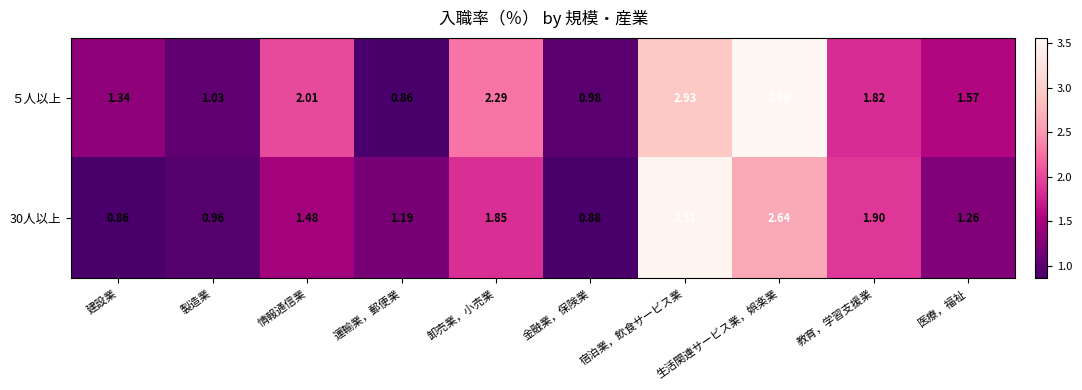

At which category is the sum across all series the highest?

宿泊業，飲食サービス業